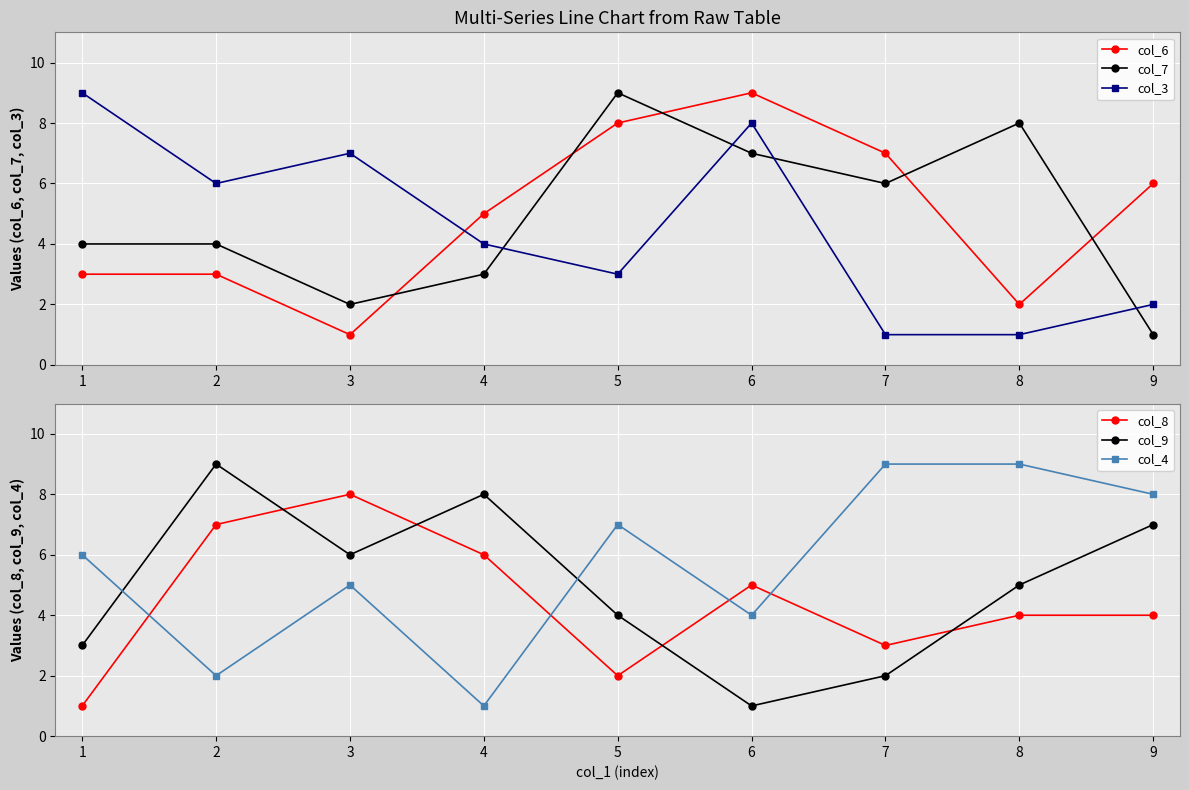

Where do col_7 and col_6 first cross each other?

3 and 4